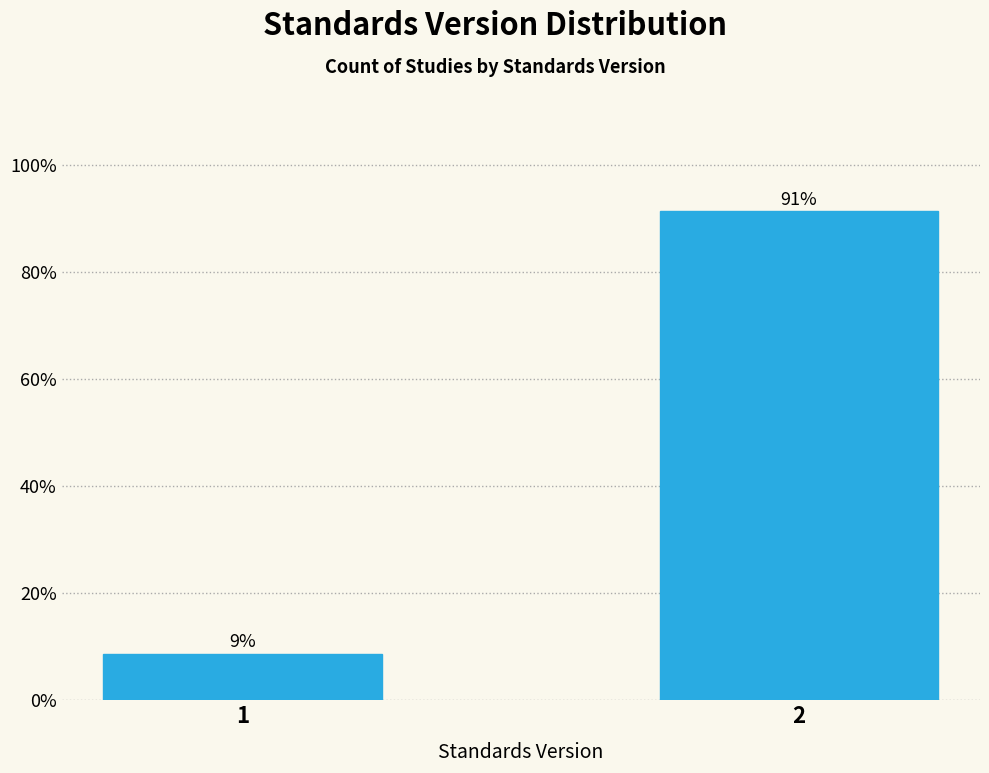

What is the greatest value displayed?

91.3